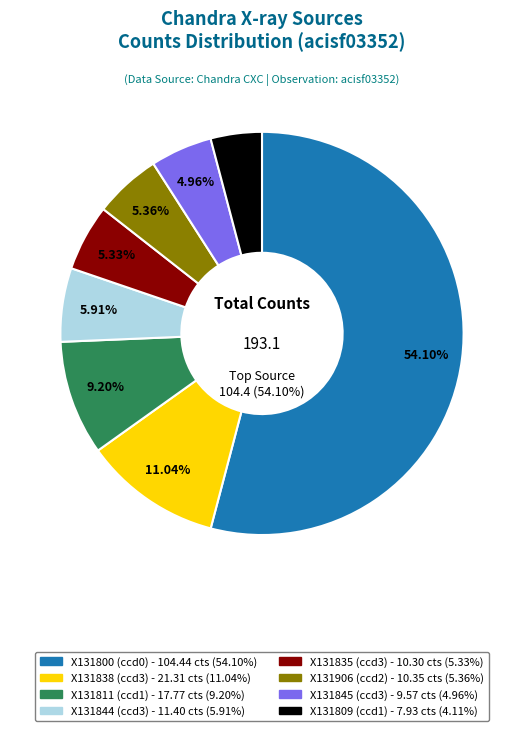

To the nearest percent, what is the difference between the largest and smallest slice percentages?

50%